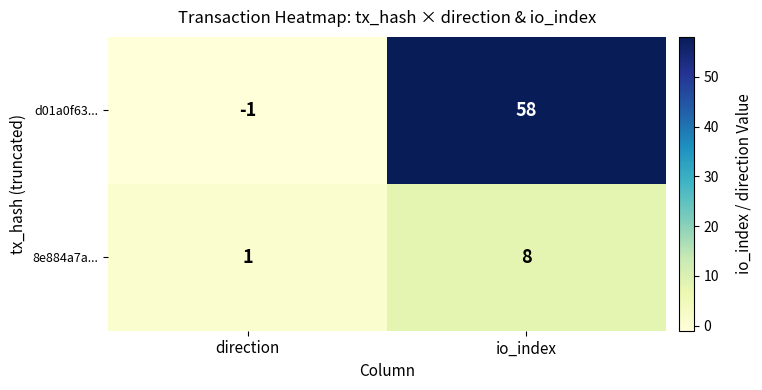

What is the approximate value of d01a0f63... at io_index?

58